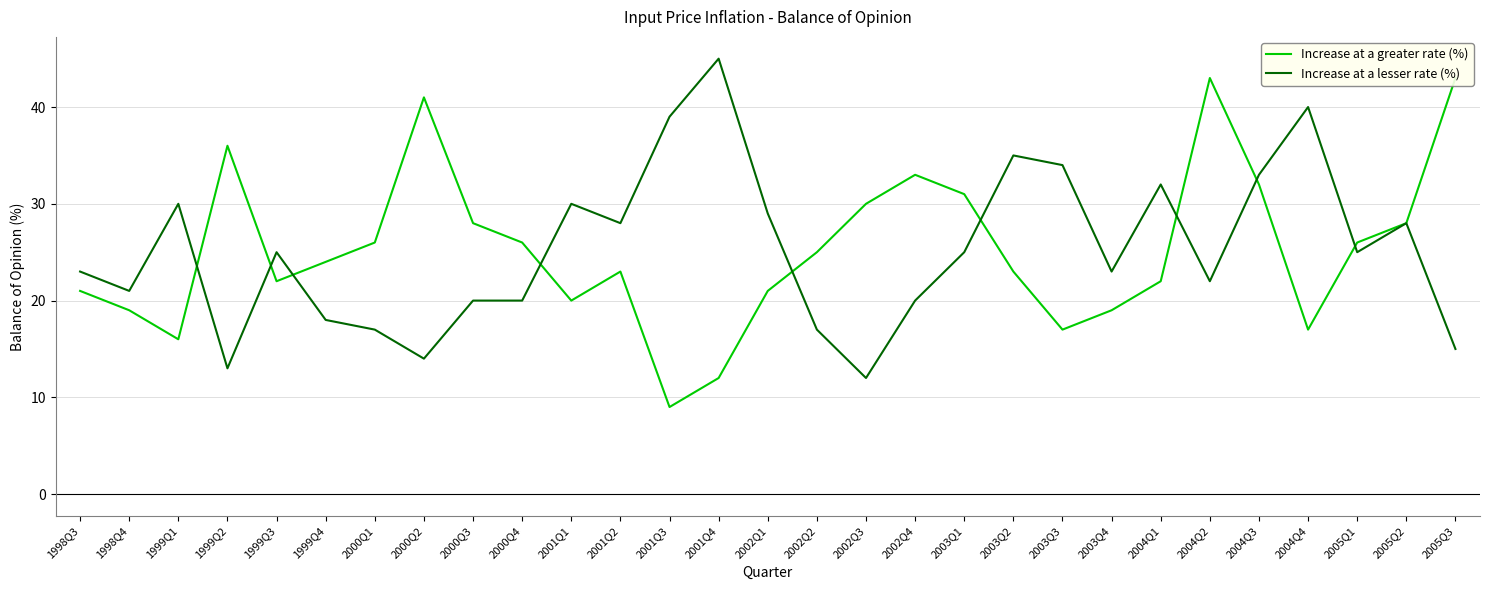

Does the chart display data point markers on the line(s)?

No